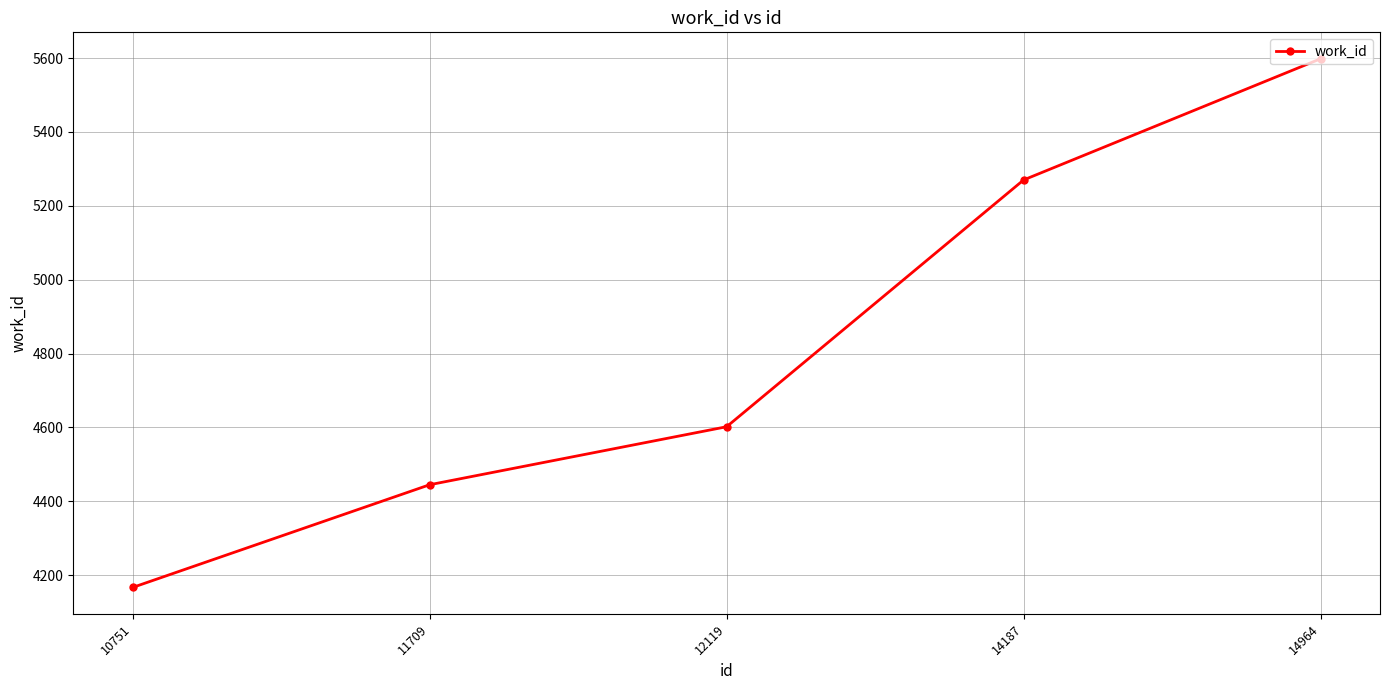

Reading left to right, what are all the values shown in this chart?

10751=4167	11709=4445	12119=4602	14187=5270	14964=5598